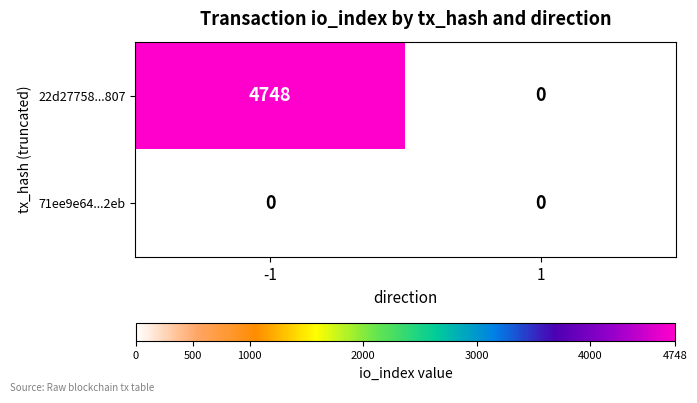

Rank the series by their average value, from lowest to highest.

71ee9e64...2eb, 22d27758...807